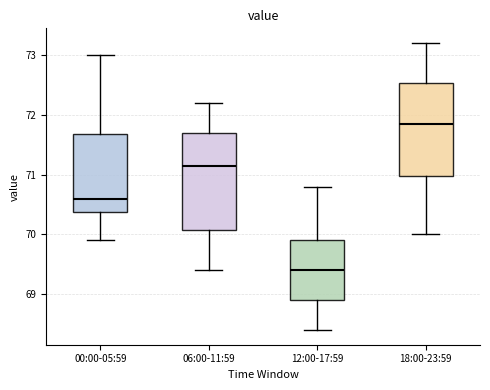

Which box has the highest median line?

18:00-23:59